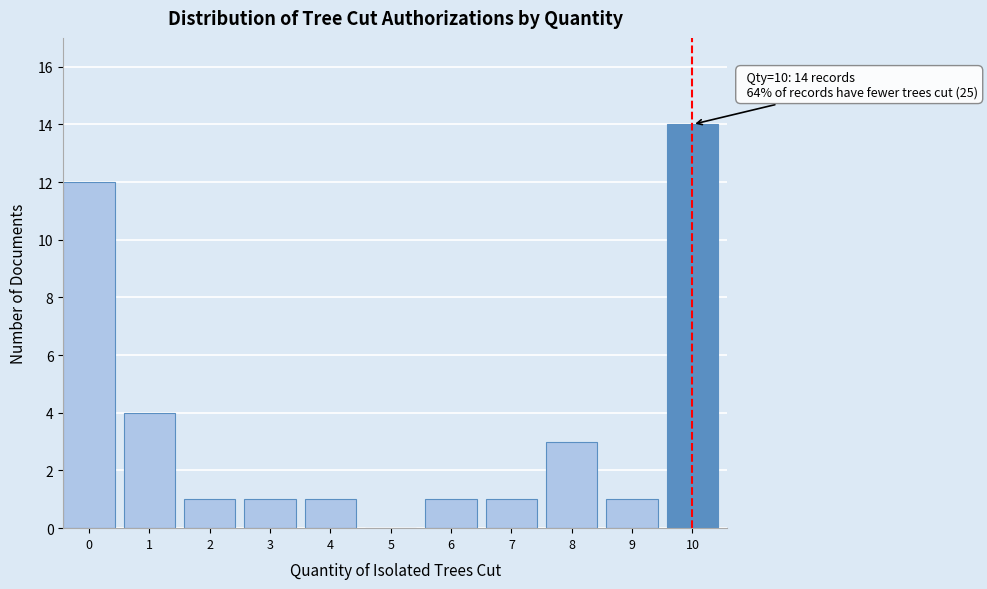

Reading left to right, transcribe all the data shown in this chart.

0=12	1=4	2=1	3=1	4=1	5=0	6=1	7=1	8=3	9=1	10=14